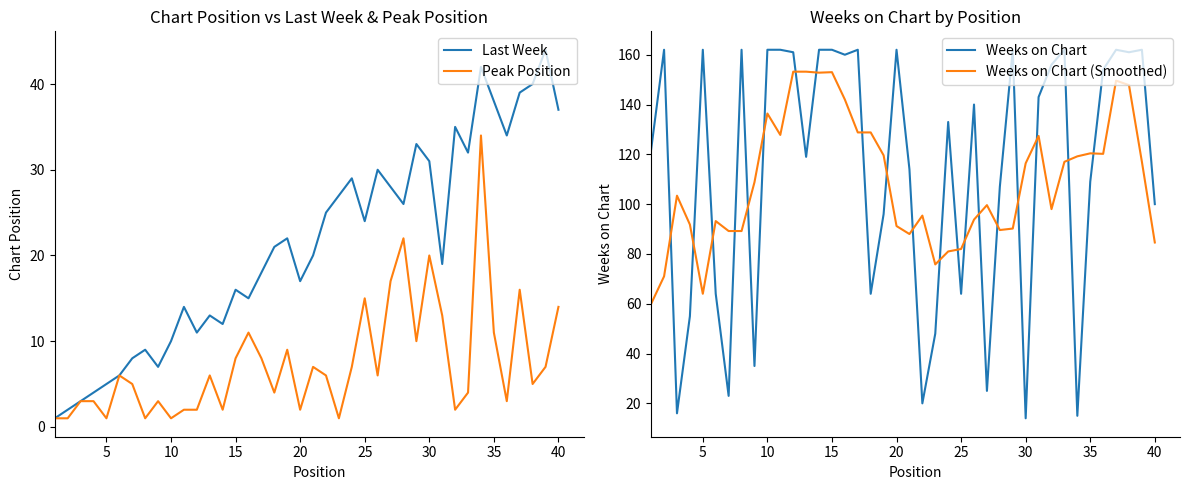

Which series has the largest total across all categories?

Weeks on Chart